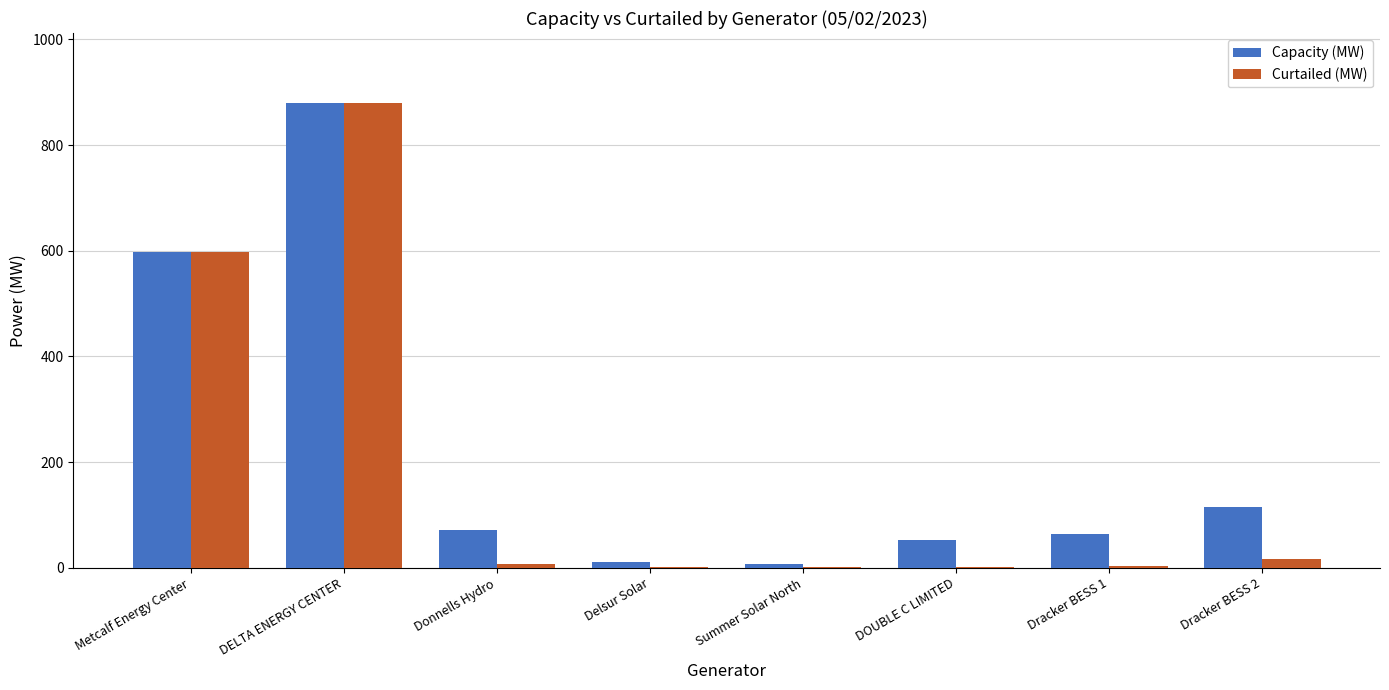

Which category has the highest value in the Curtailed (MW) series?

DELTA ENERGY CENTER